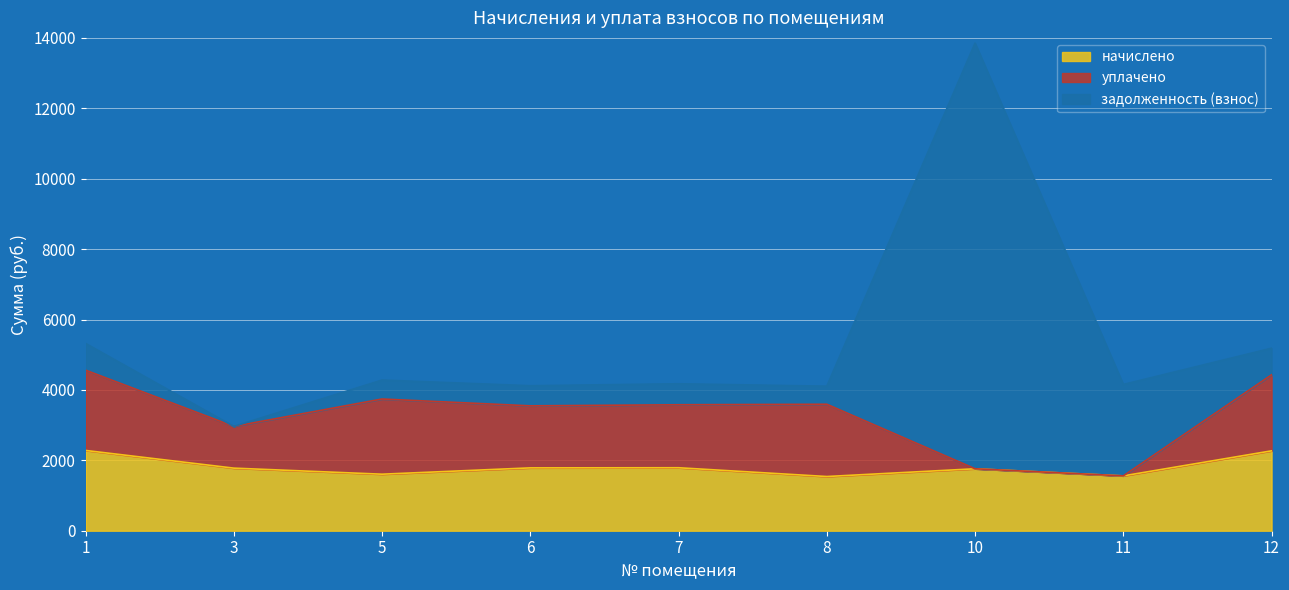

Reading left to right, list all the values displayed in this chart.

начислено: 2280.6	1778.0	1605.7	1785.3	1789.0	1539.7	1759.7	1558.0	2269.3
уплачено: 2280.6	1185.3	2135.9	1761.9	1789.0	2053.0	0.0	0.0	2159.3
задолженность (взнос): 760.2	0.0	539.1	571.7	596.3	513.2	12092.2	2596.8	756.4